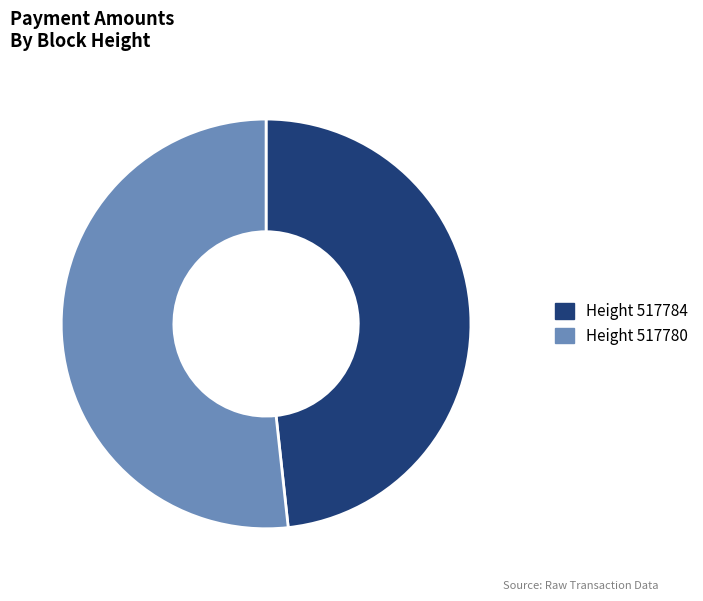

The Height 517780 slice represents 44% of the pie. True or false?

False